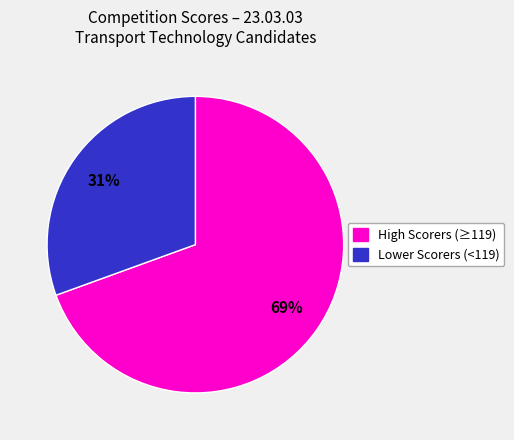

True or false: High Scorers (≥119) accounts for 69% of the total.

True